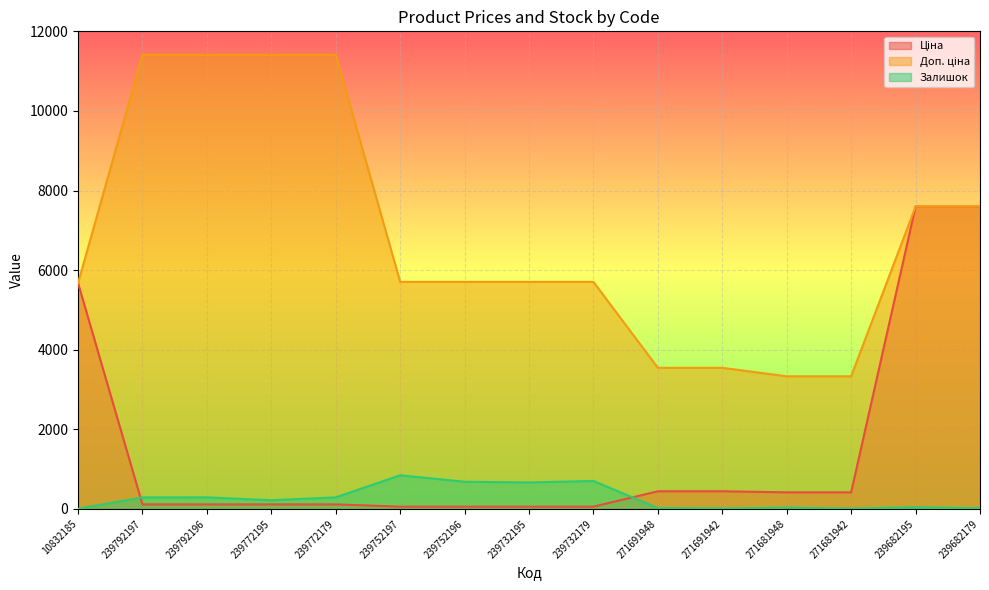

How many data points in Залишок are above 218?

7